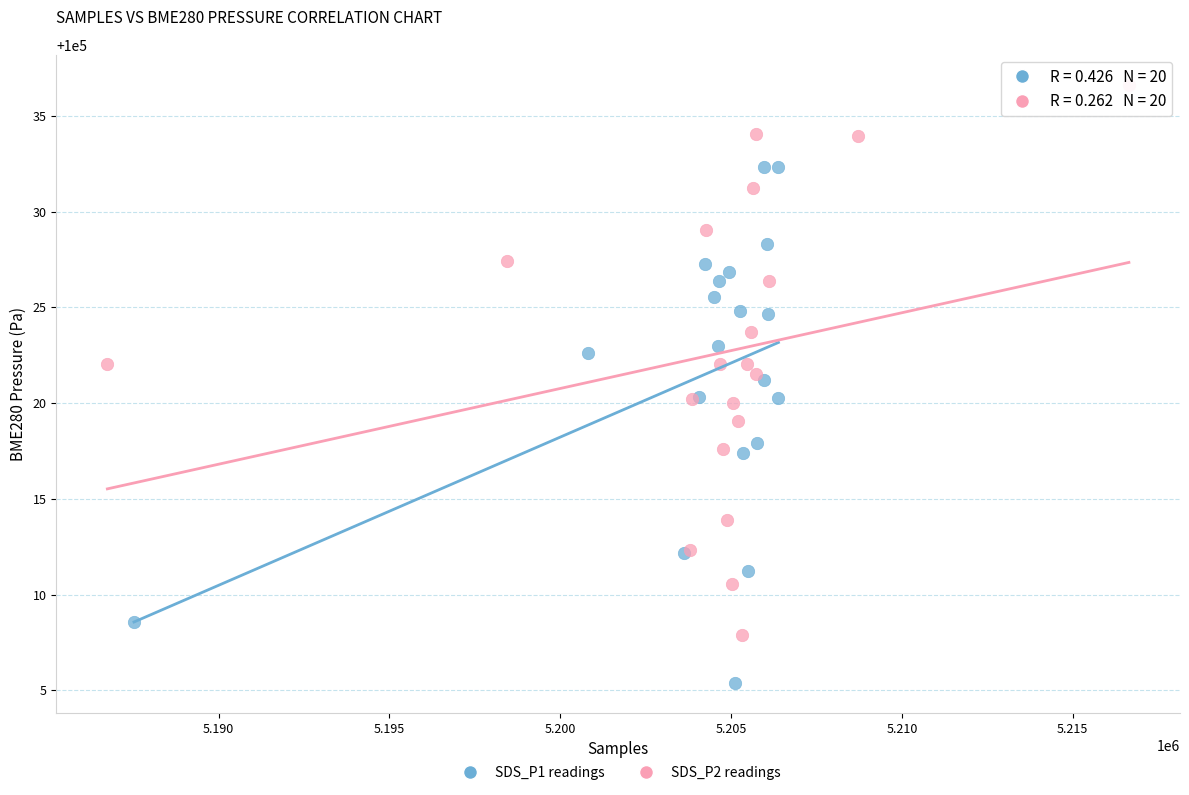

Which series contains the lowest Y value?

SDS_P1 readings